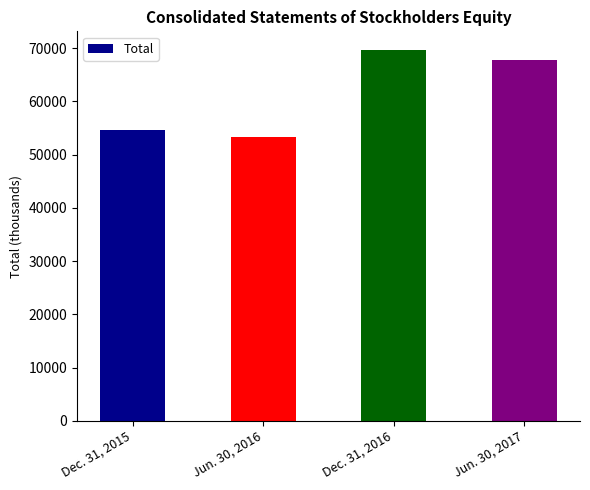

True or false: the data shows 93212 at Jun. 30, 2016.

False